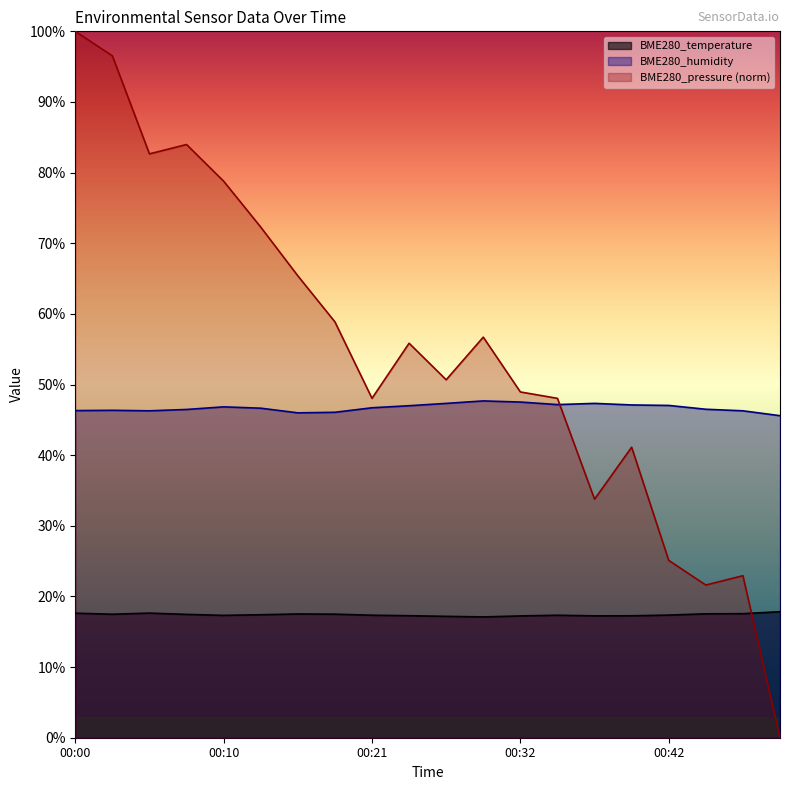

What is the maximum value shown in the chart?

100.0